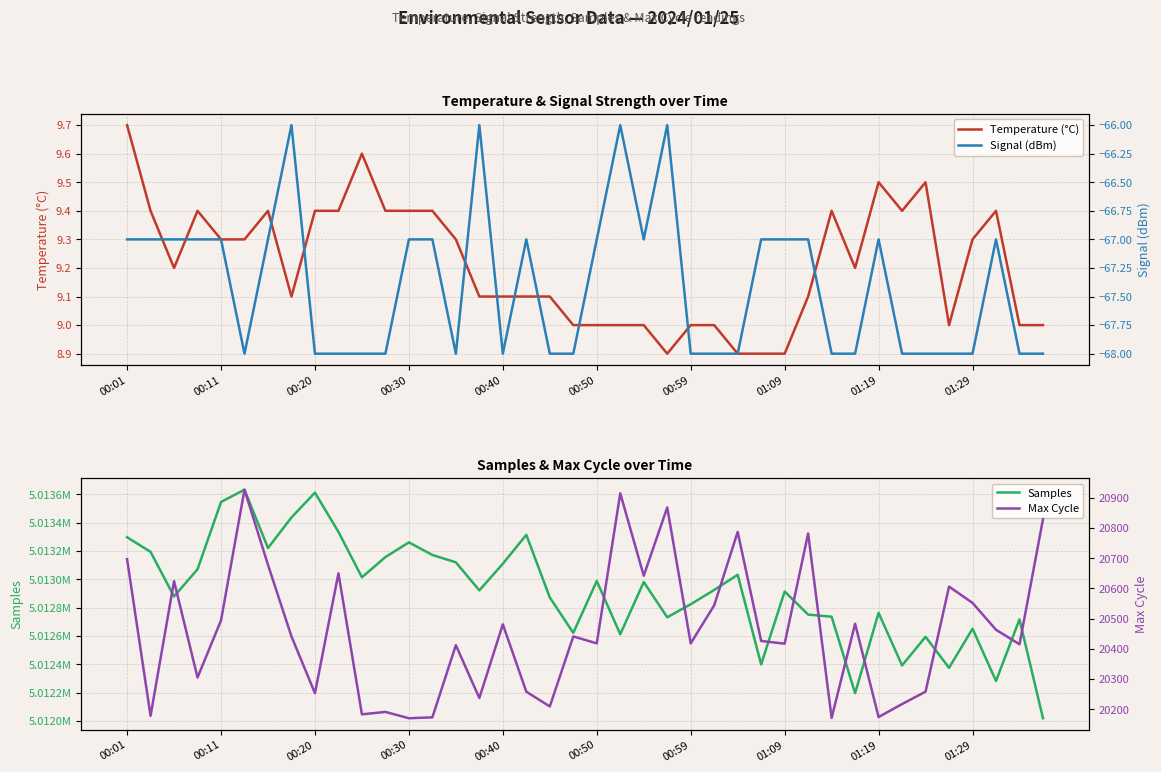

How many series are shown in this chart?

4